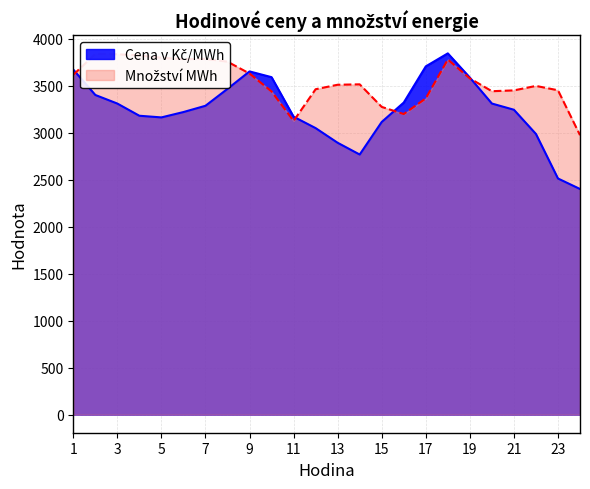

Reading left to right, what are all the values shown in this chart?

Cena v Kč/MWh: 1=3671.2	2=3401.4	3=3310.1	4=3180.3	5=3162.8	6=3219.7	7=3286.5	8=3466.4	9=3652.1	10=3590.9	11=3170.3	12=3048.8	13=2892.7	14=2767.8	15=3114.3	16=3320.8	17=3705.6	18=3844.1	19=3586.6	20=3310.3	21=3244.3	22=2986.6	23=2512.8	24=2401.1
Množství MWh: 1=3615.9	2=3837.9	3=3834.3	4=3823.3	5=3797.5	6=3782.8	7=3785.8	8=3755.7	9=3629.5	10=3438.8	11=3125.5	12=3462.6	13=3510.2	14=3514.5	15=3274.4	16=3198.6	17=3365.2	18=3778.7	19=3577.8	20=3441.4	21=3450.2	22=3497.7	23=3451.5	24=2973.5